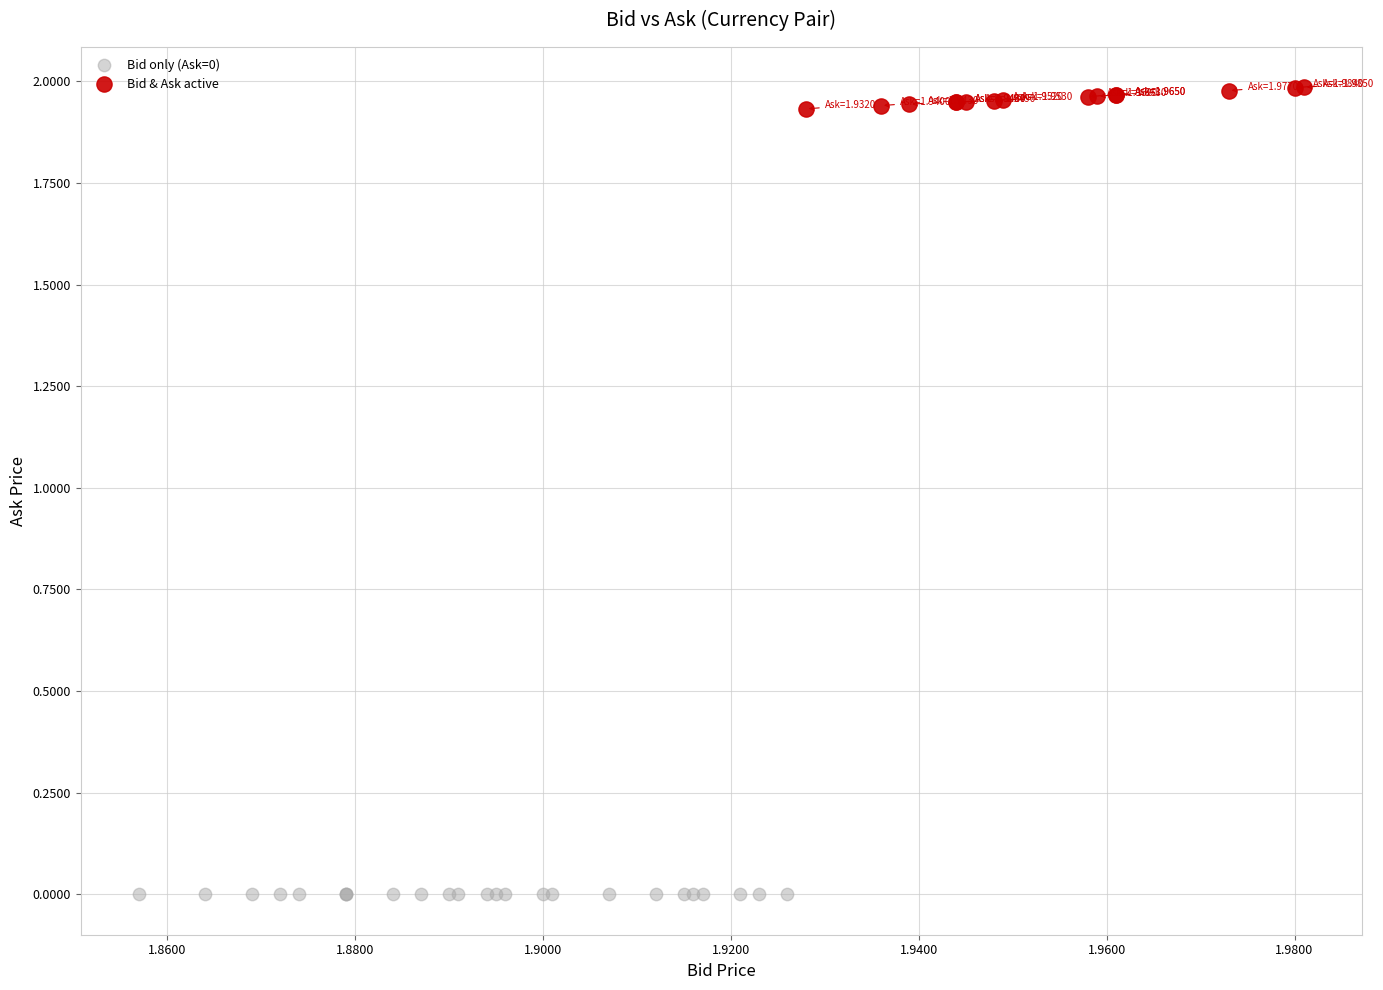

Which series contains the lowest Y value?

Bid only (Ask=0)